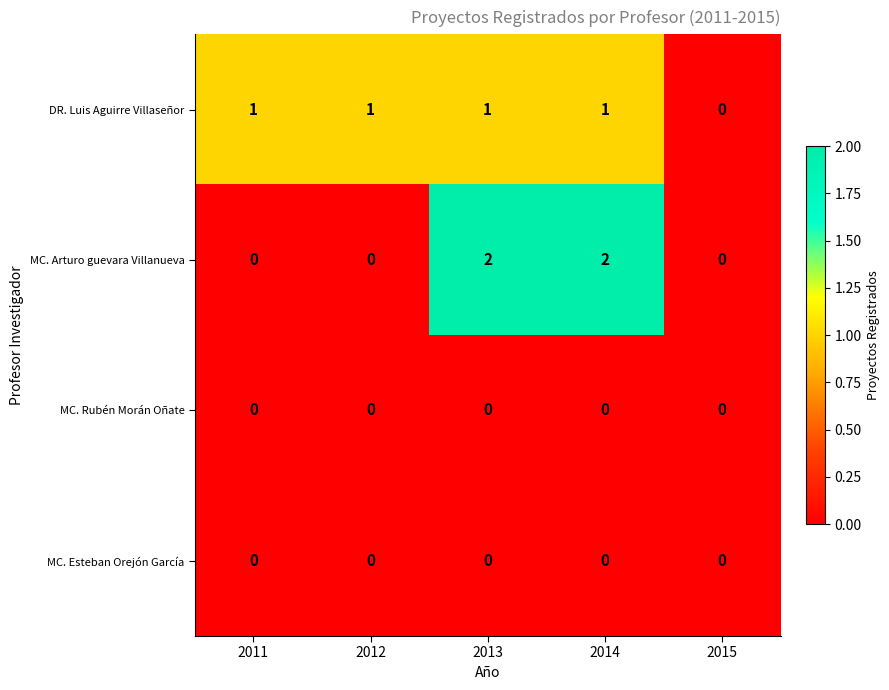

Is it true that MC. Esteban Orejón García equals 0 at 2013?

True